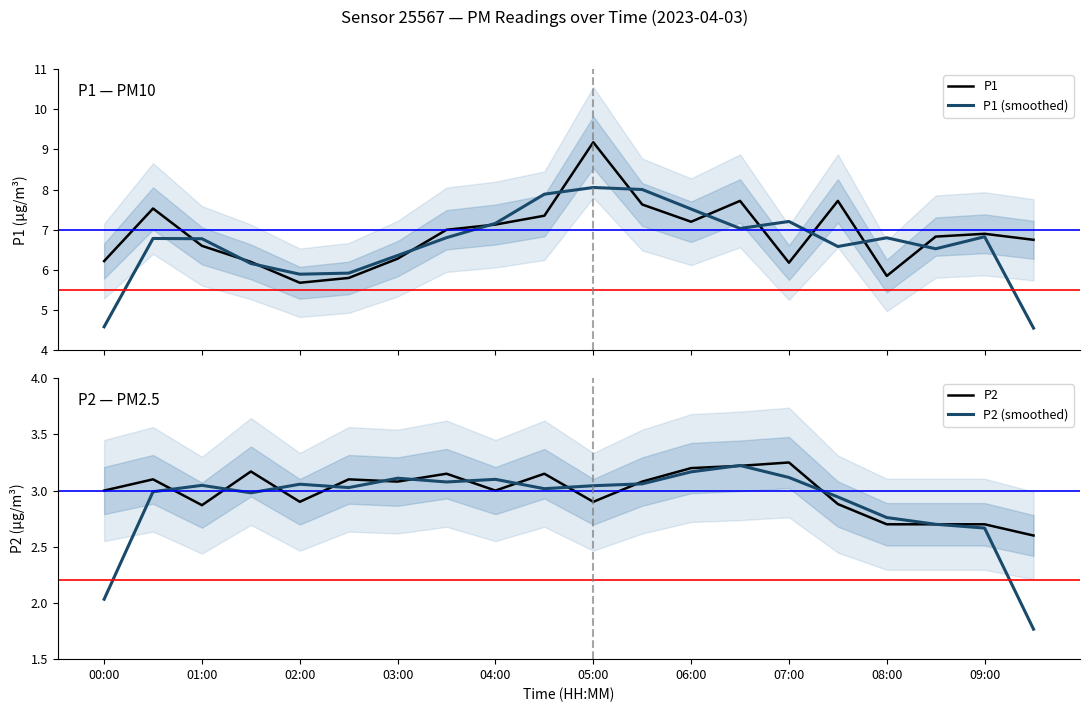

In P1, how many points are lower than both neighbors (excluding endpoints)?

4